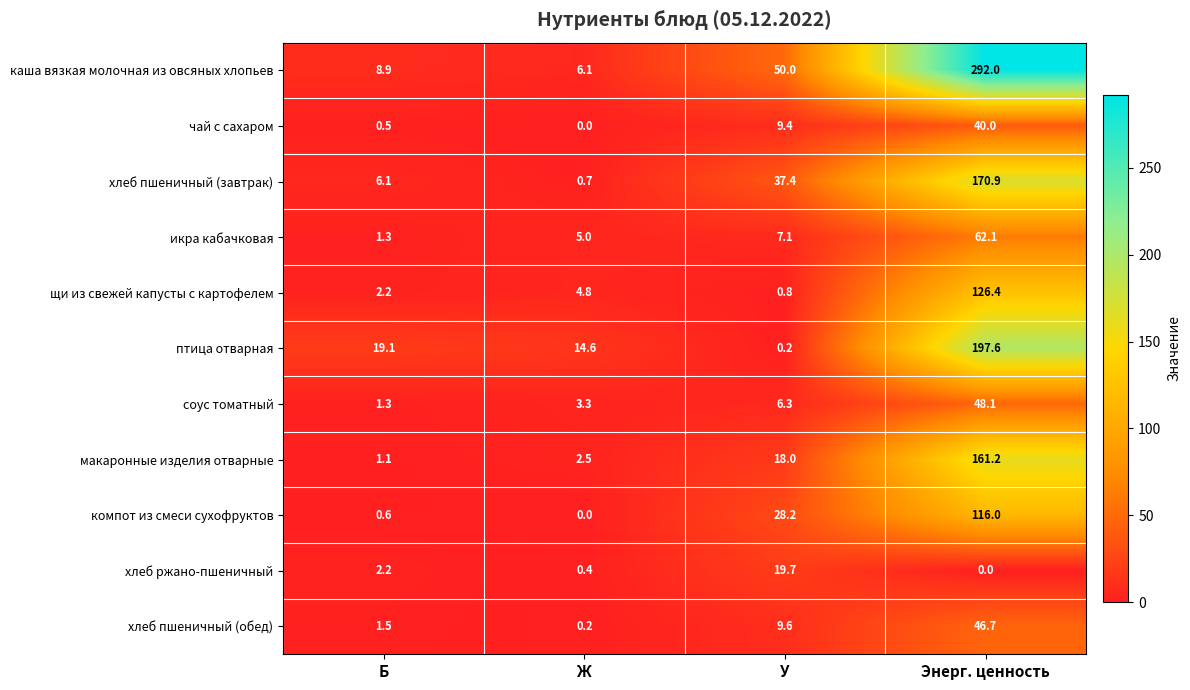

What is the maximum value shown in the chart?

292.0